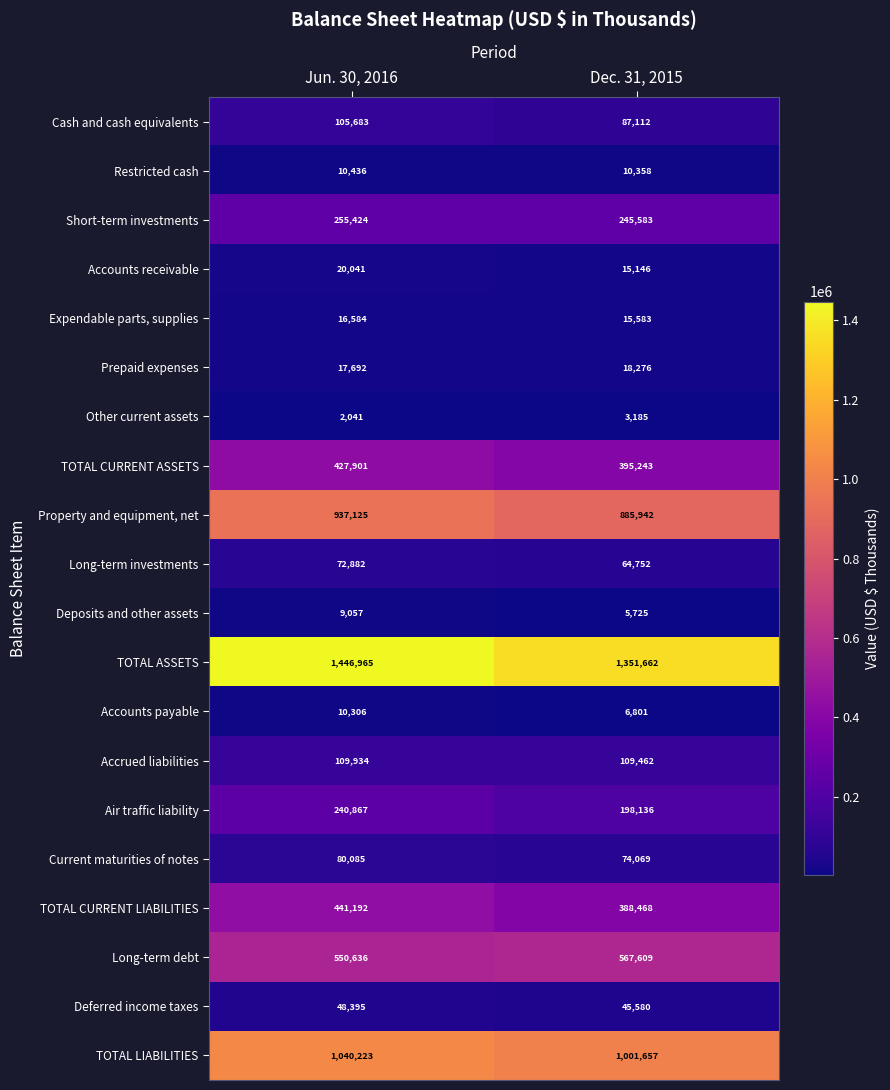

What is the approximate value of TOTAL LIABILITIES at Jun. 30, 2016, to the nearest 50?

1040200